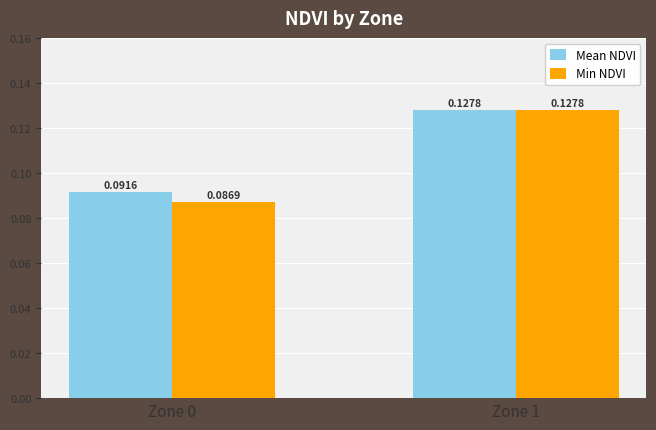

Rank the series at Zone 0 from highest to lowest value.

Mean NDVI, Min NDVI